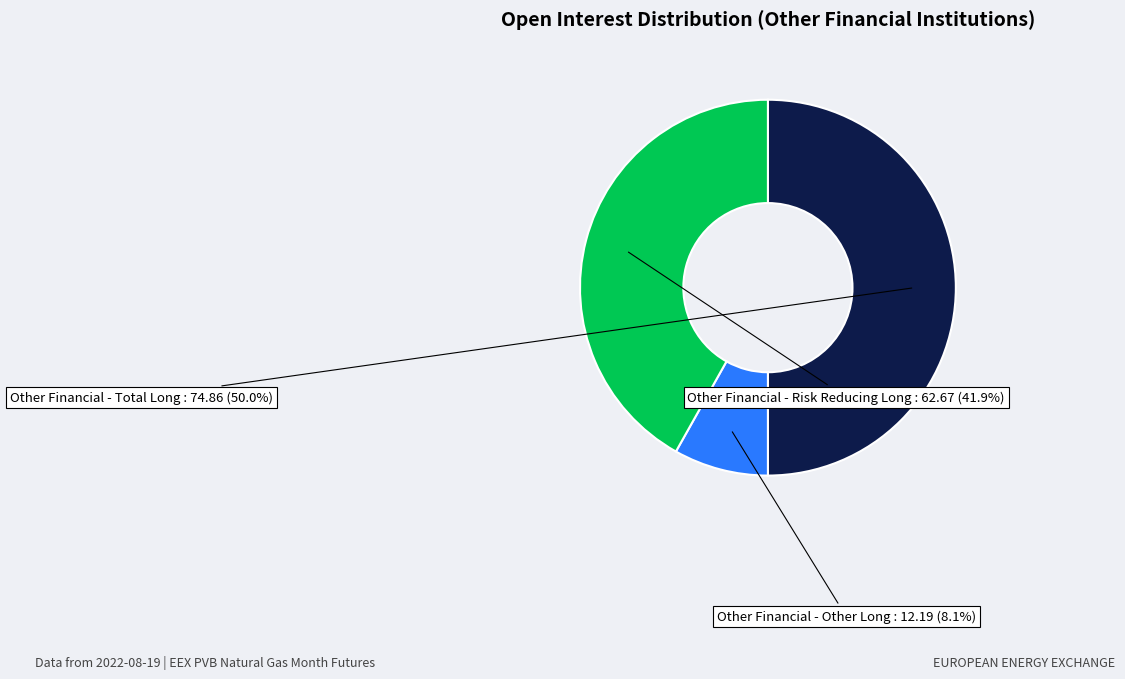

How many segments does this pie chart have?

3